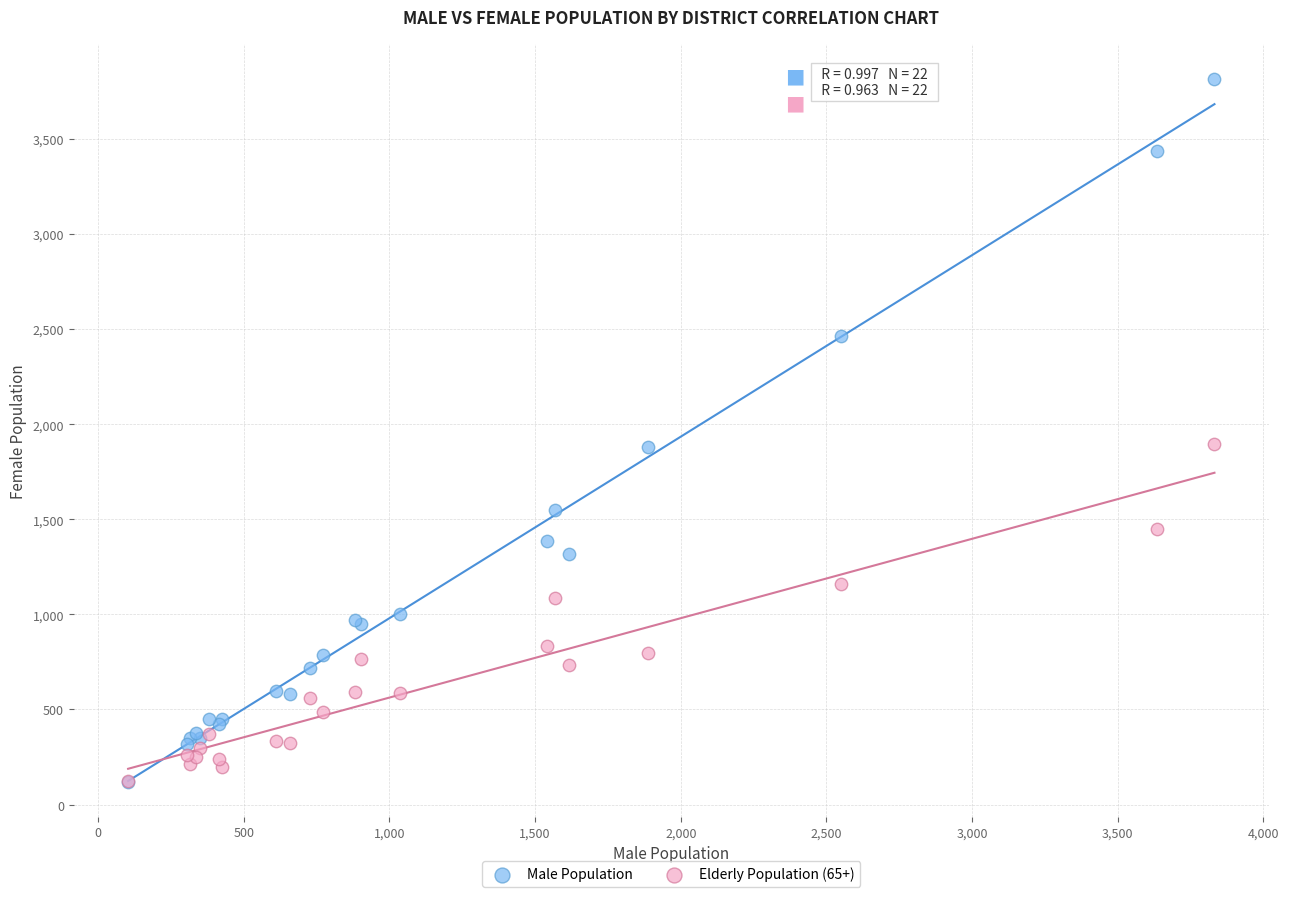

What are all the series names shown in the legend?

Male Population, Elderly Population (65+)